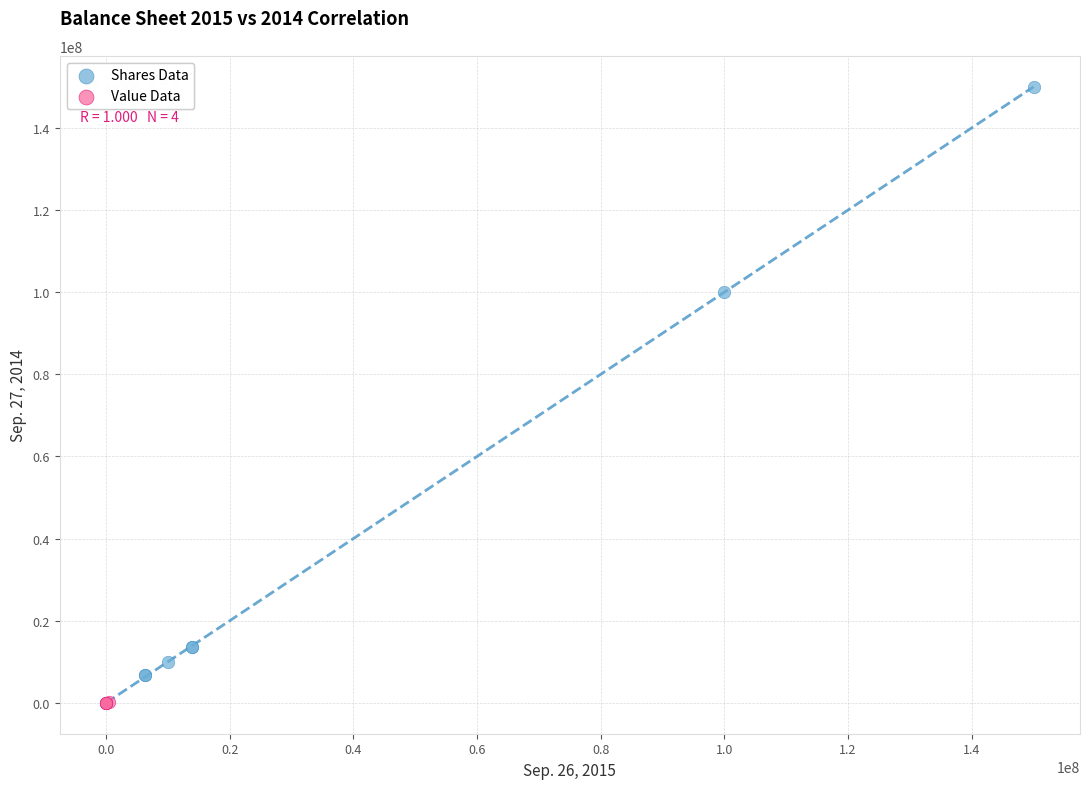

Which series has the largest Y range (max minus min)?

Shares Data